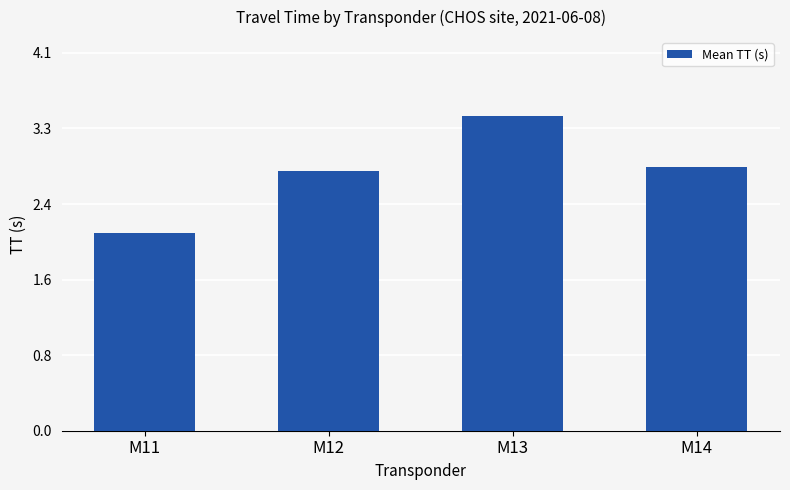

What is the greatest value displayed?

3.4